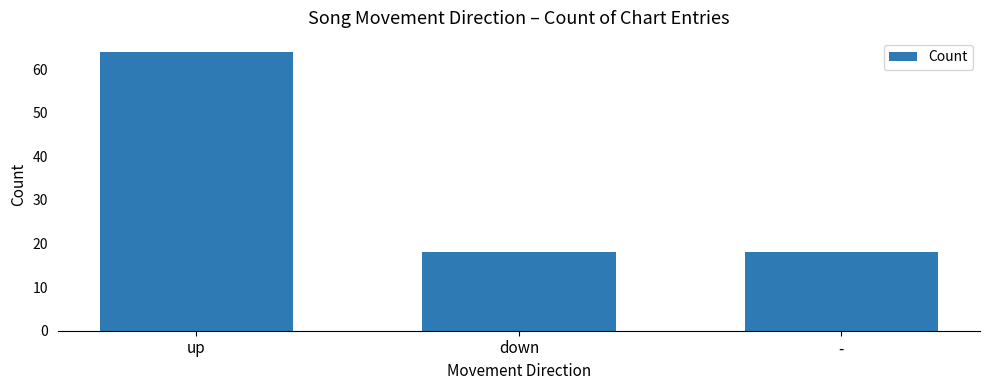

The value at down is 18. True or false?

True